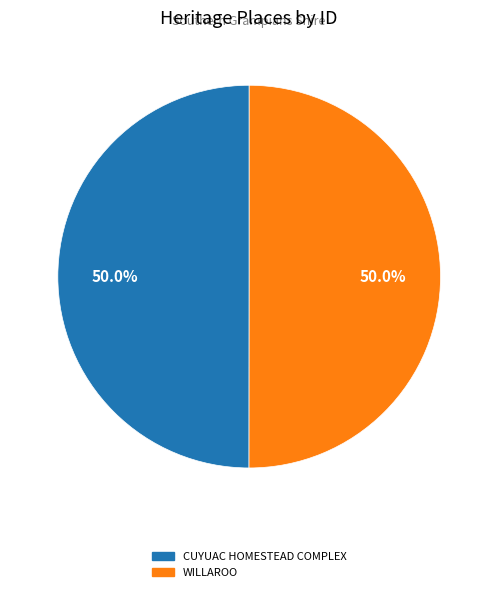

What percentage is the CUYUAC HOMESTEAD COMPLEX slice, to the nearest percent?

50%